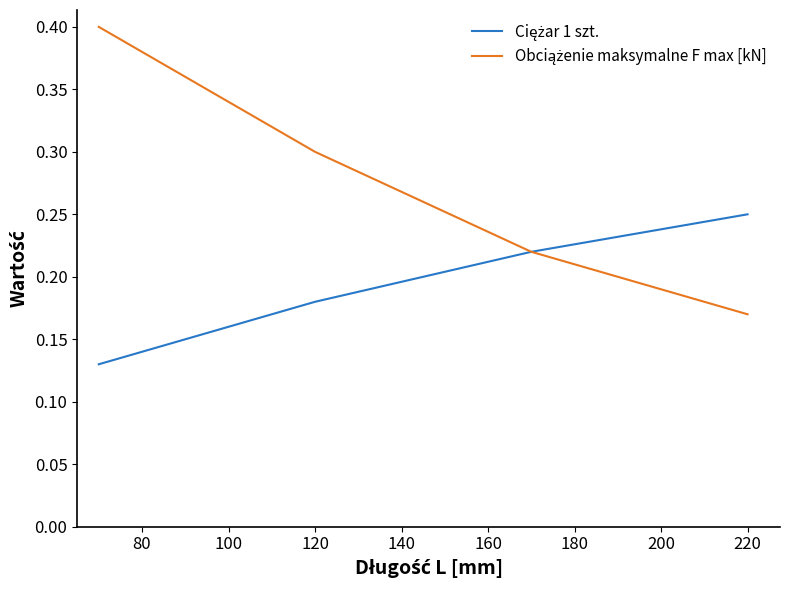

At how many categories does at least one series exceed 0?

4